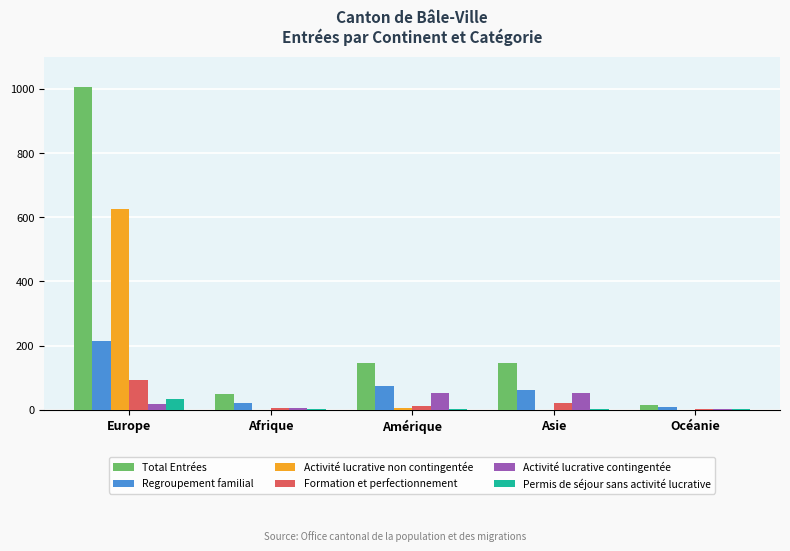

Are the bars horizontal?

No